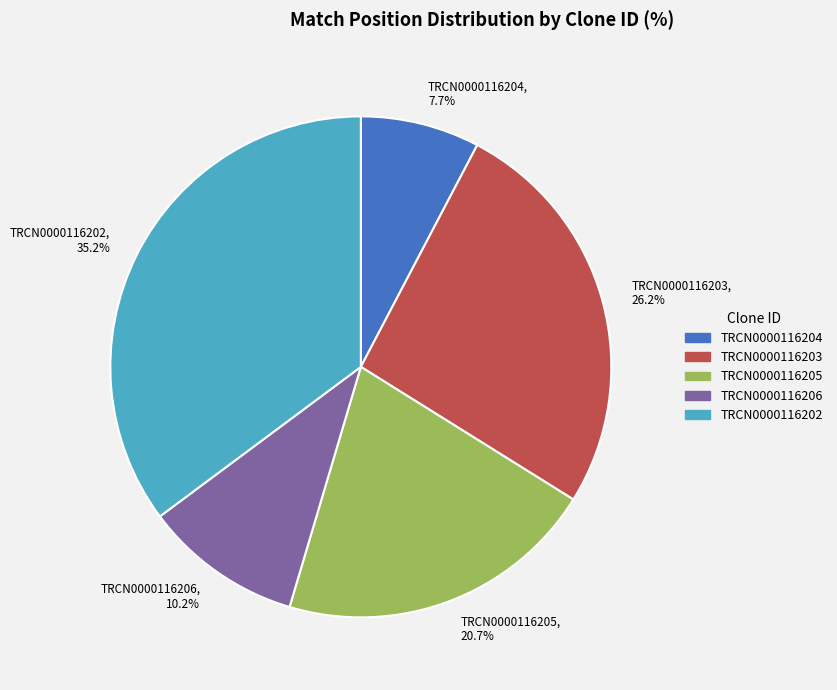

What is the total percentage of TRCN0000116204, 7.7% and TRCN0000116206, 10.2%?

17.9%